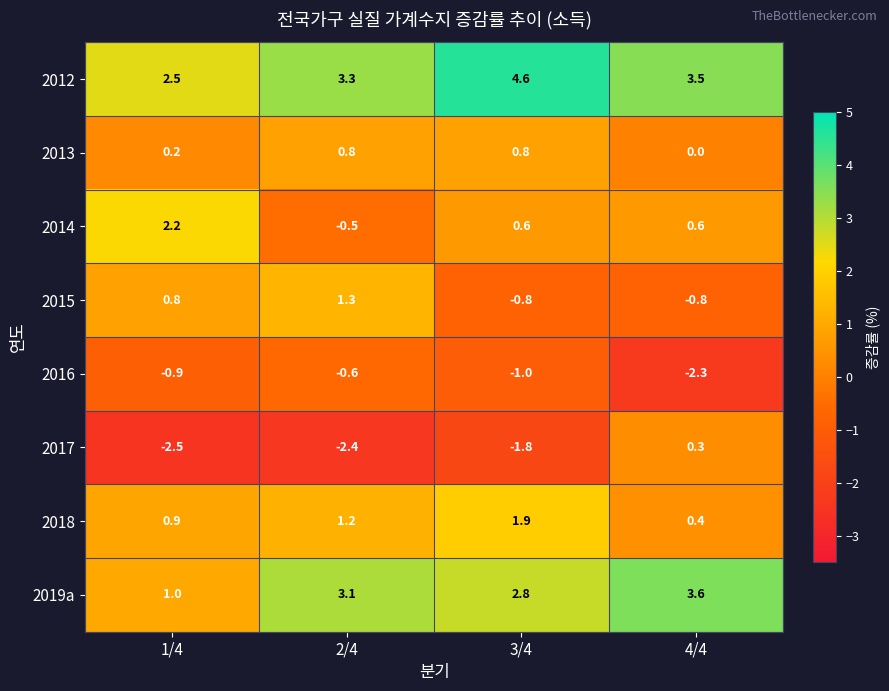

Between 3/4 and 4/4, which series saw the biggest shift?

2017